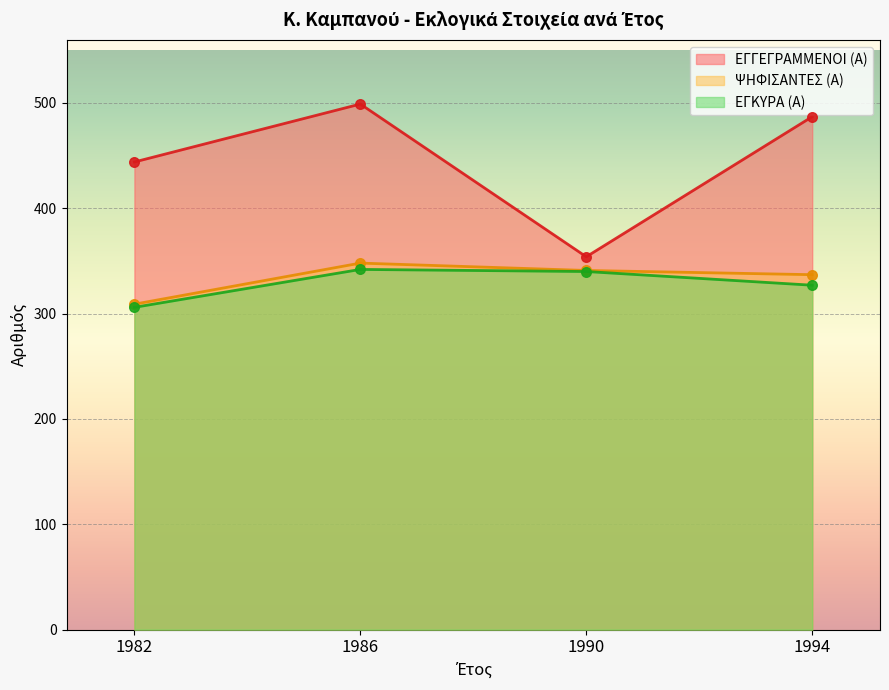

What are all the series names shown in the legend?

ΕΓΓΕΓΡΑΜΜΕΝΟΙ (Α), ΨΗΦΙΣΑΝΤΕΣ (Α), ΕΓΚΥΡΑ (Α)